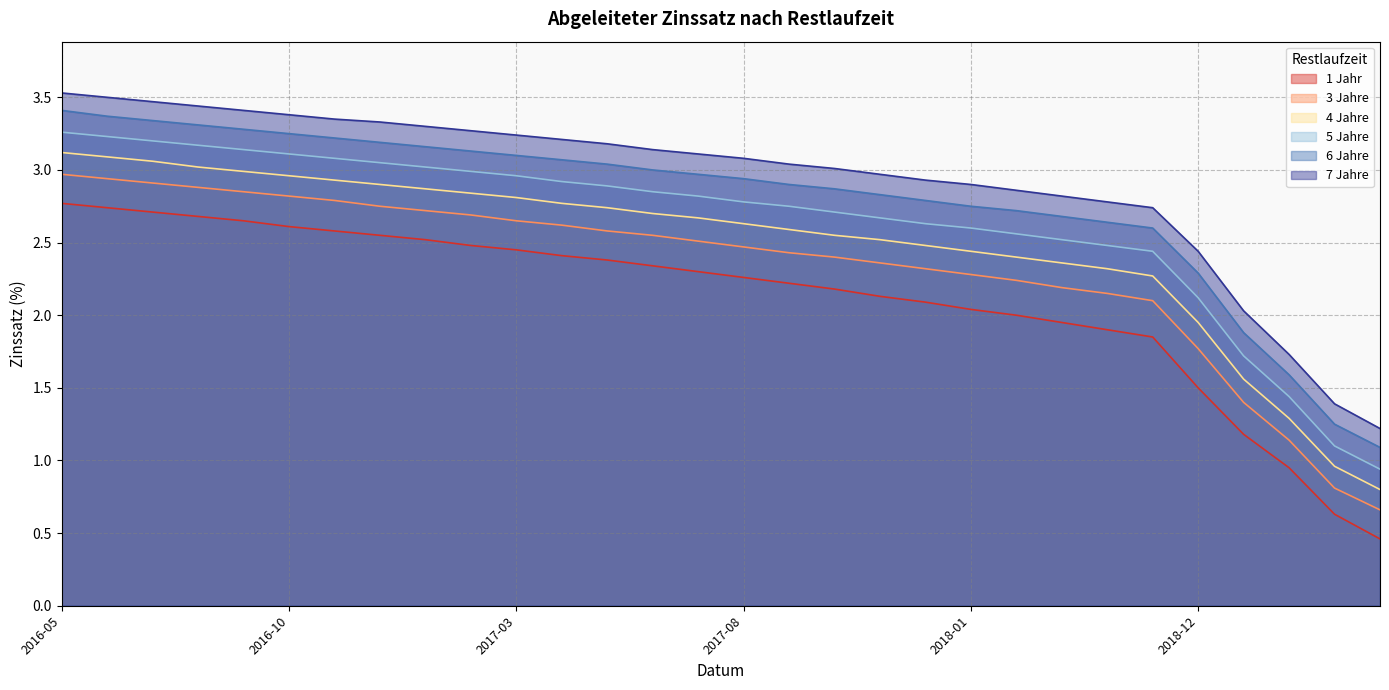

What is the spread (max minus min) of values at 2018-02?

0.9